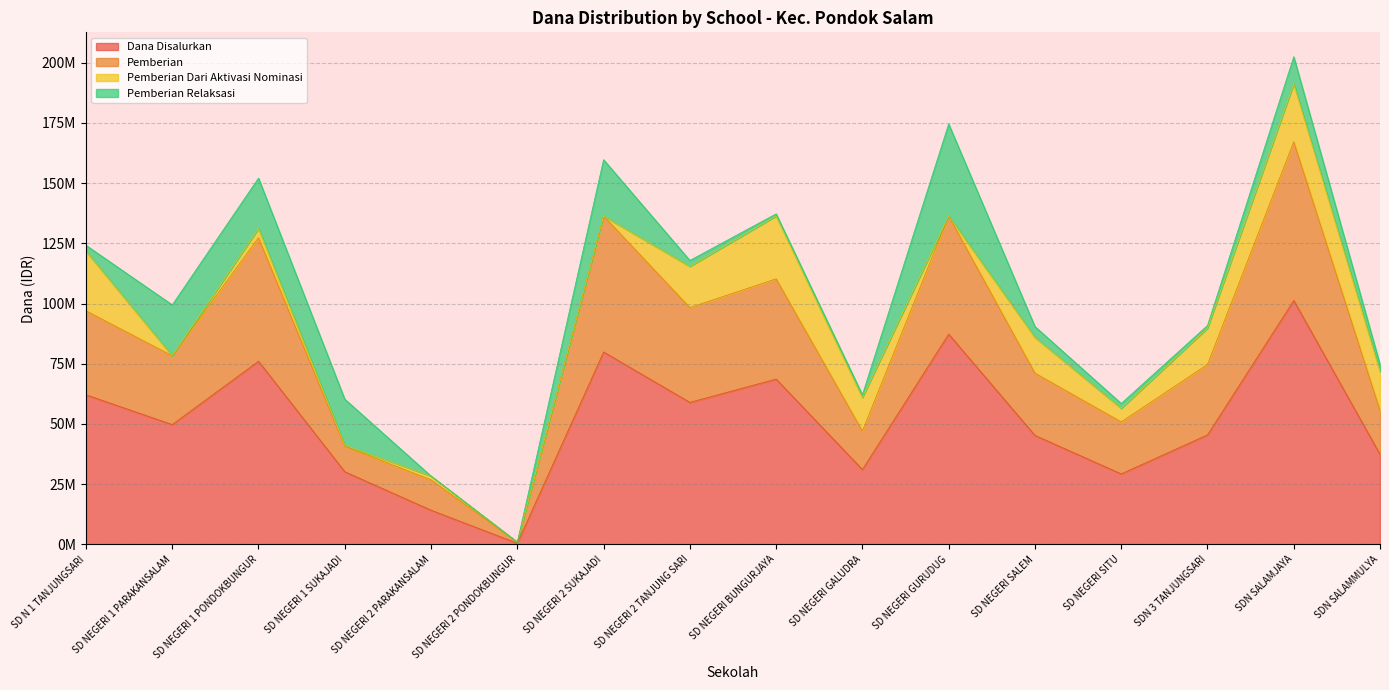

Where is the first local minimum for Dana Disalurkan?

SD NEGERI 1 PARAKANSALAM